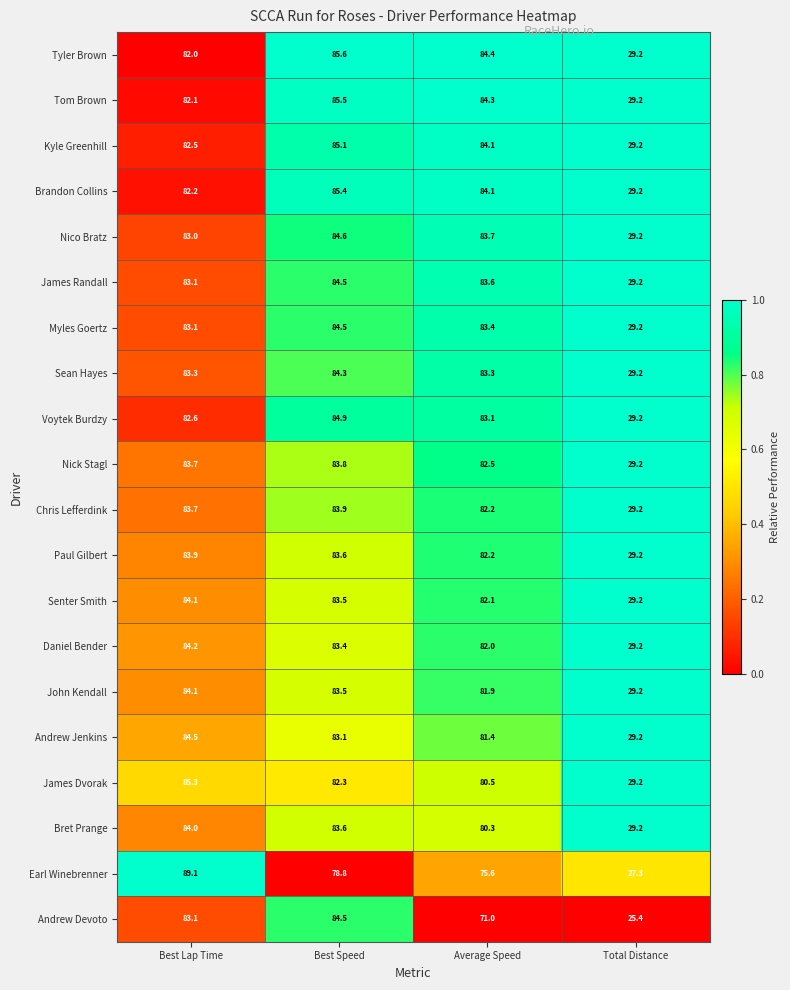

The value of Paul Gilbert at Total Distance is 45.5. True or false?

False